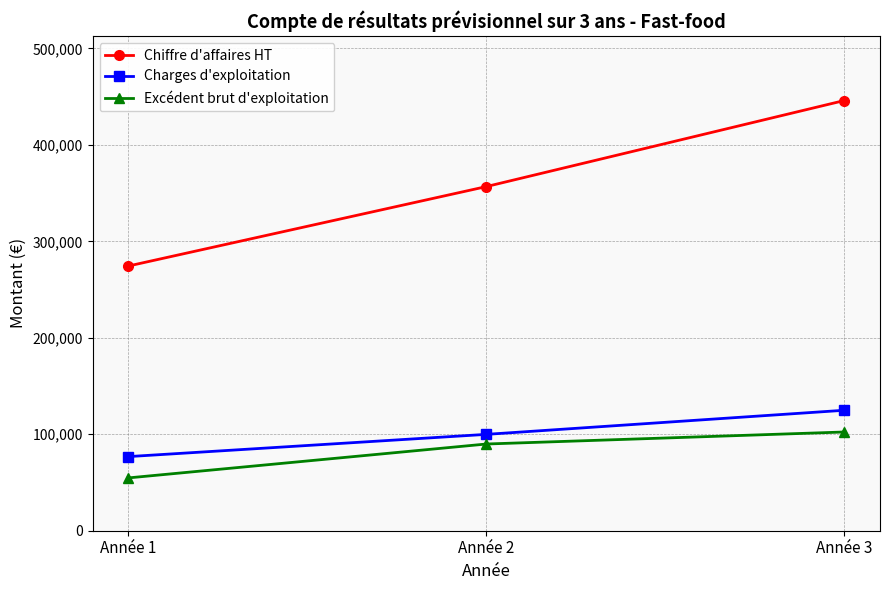

Reading left to right, list all the values displayed in this chart.

Chiffre d'affaires HT: Année 1=274400.0	Année 2=356720.0	Année 3=445900.0
Charges d'exploitation: Année 1=76832.0	Année 2=99881.6	Année 3=124852.0
Excédent brut d'exploitation: Année 1=54758.0	Année 2=89876.8	Année 3=102341.0